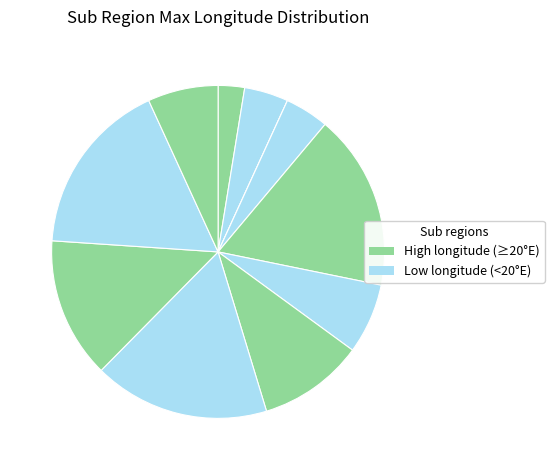

To the nearest percent, what is the difference between the largest and smallest slice percentages?

17%